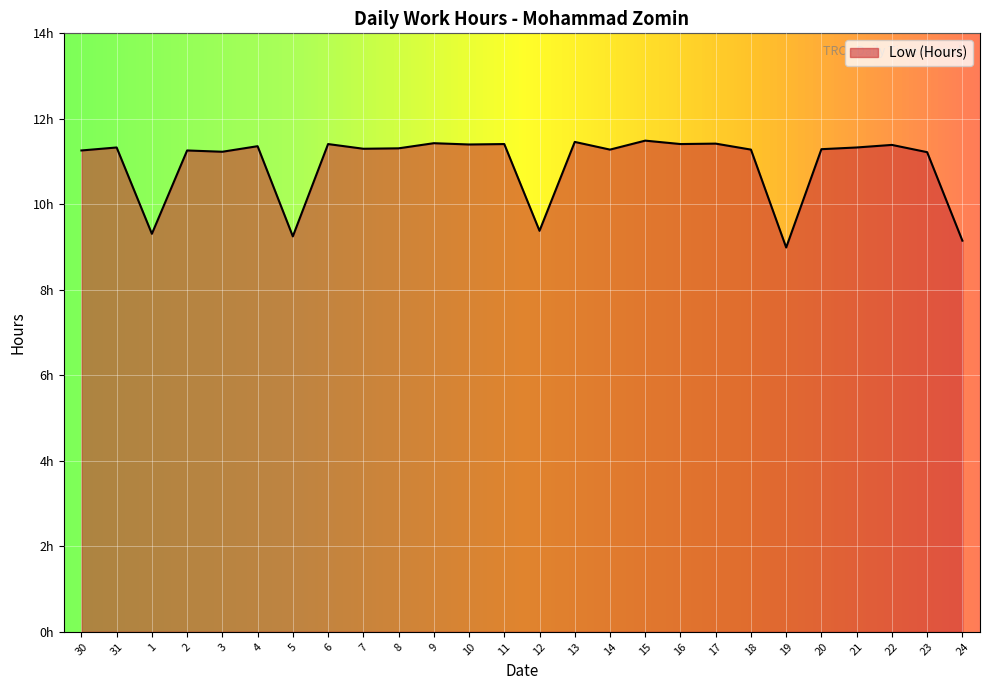

Is this an area chart (filled region under the line)?

Yes